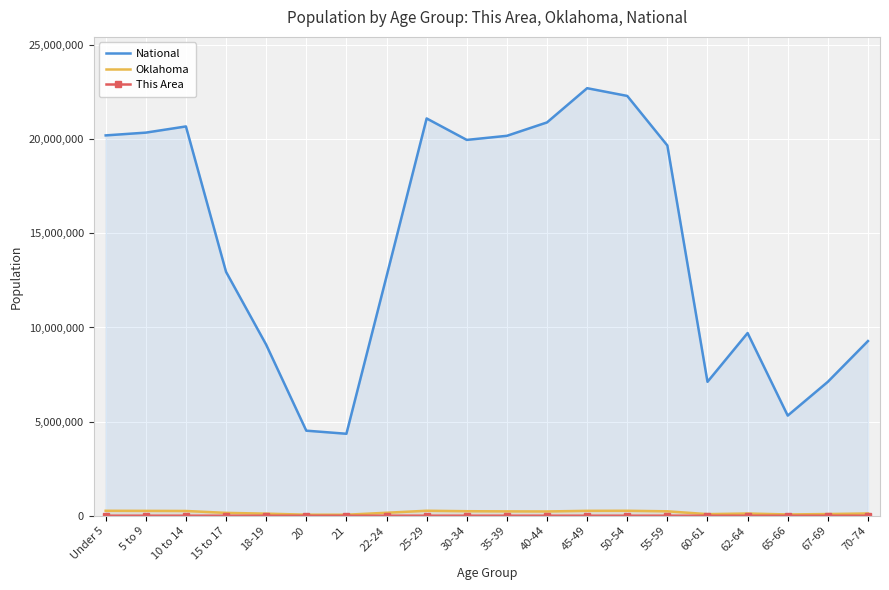

True or false: This Area has more than 2 points higher than both neighbors.

True